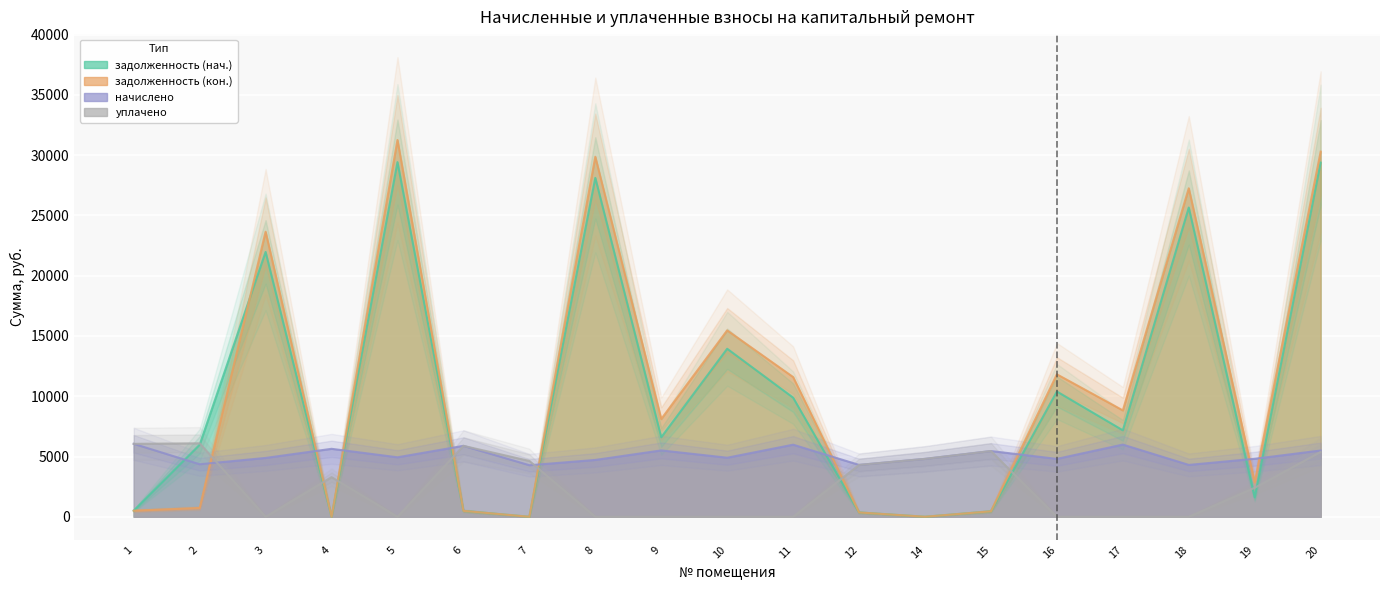

Where is the first local minimum for начислено?

2